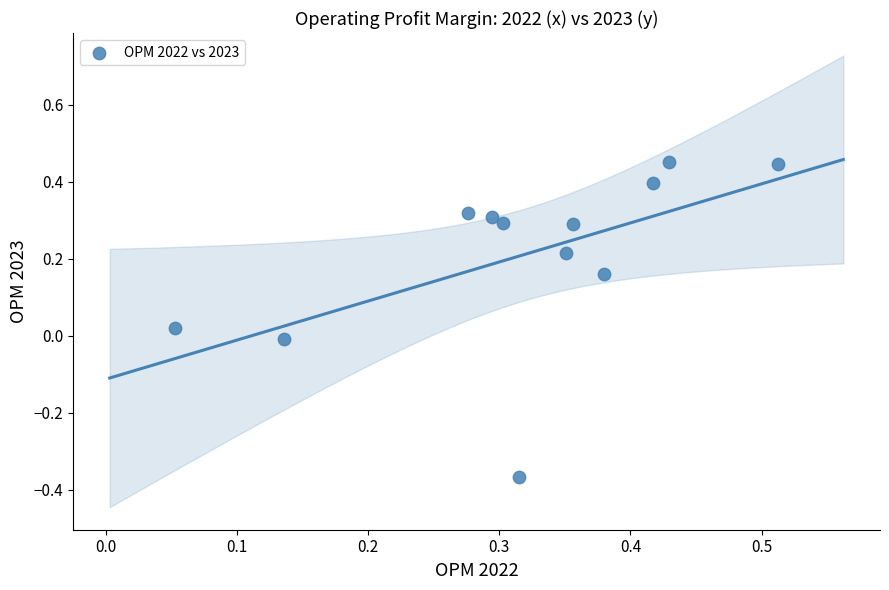

What is the range of Y values (max minus min)?

0.8